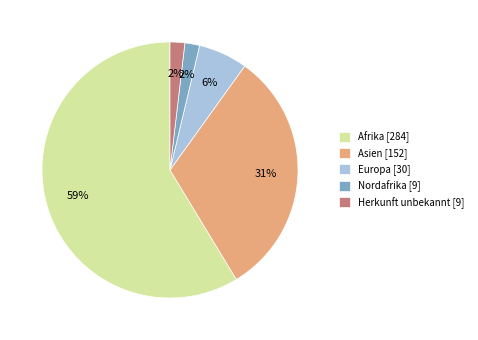

Does any single category account for the majority?

Yes